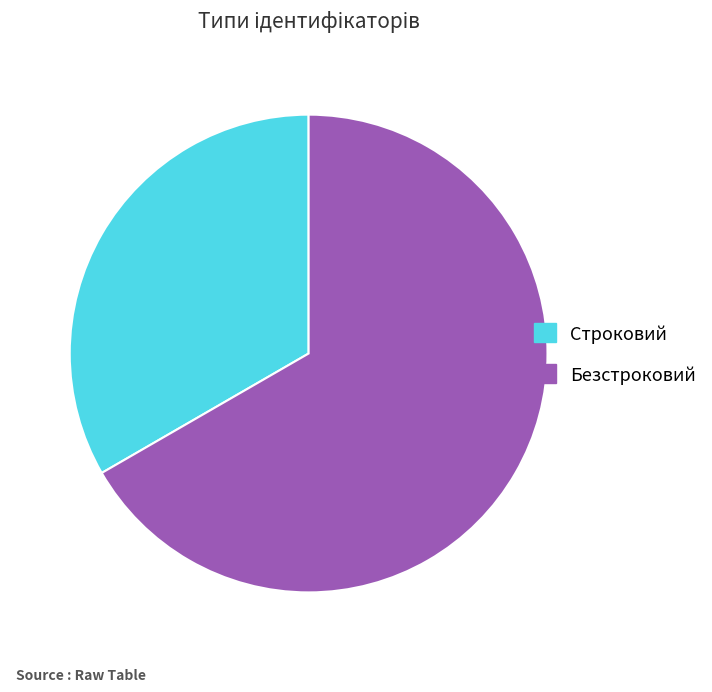

Combined, do Строковий and Безстроковий account for over 50%?

Yes